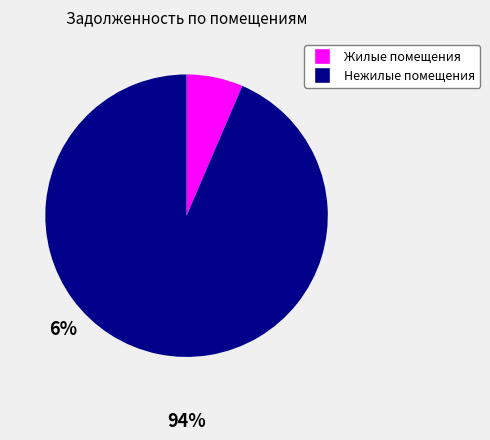

Rank the categories by value from lowest to highest.

Жилые помещения, Нежилые помещения